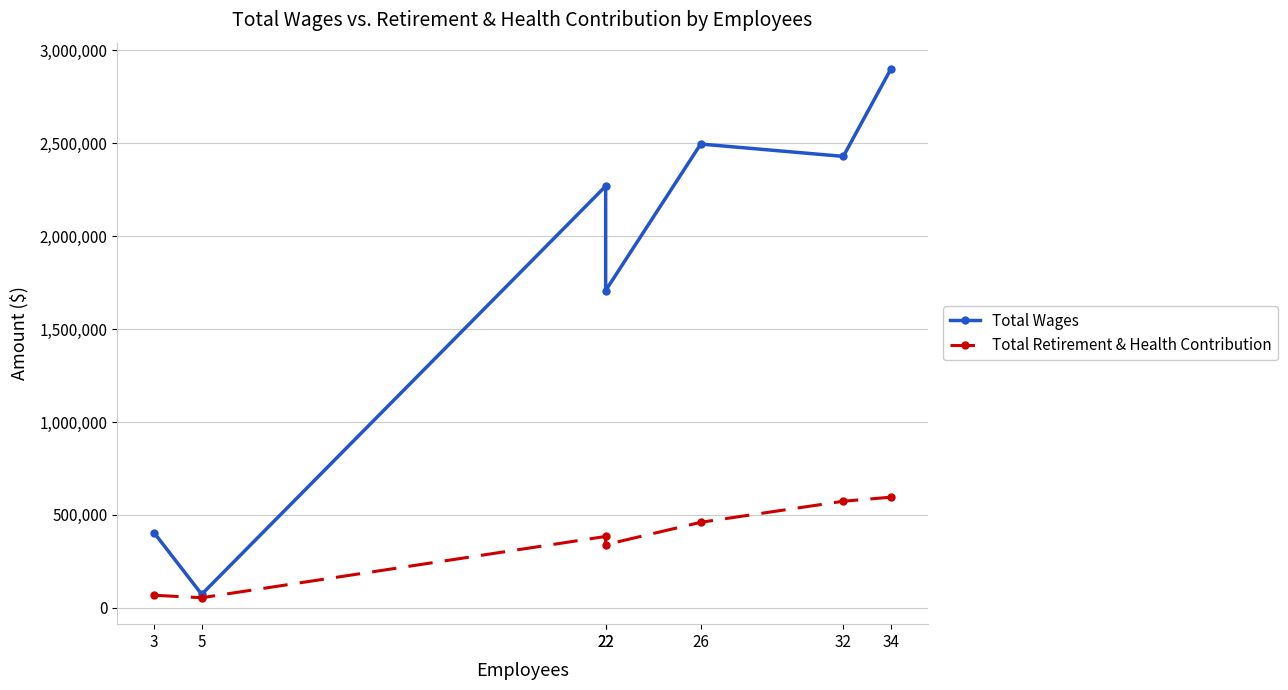

What is the average value of the Total Retirement & Health Contribution series?

353831